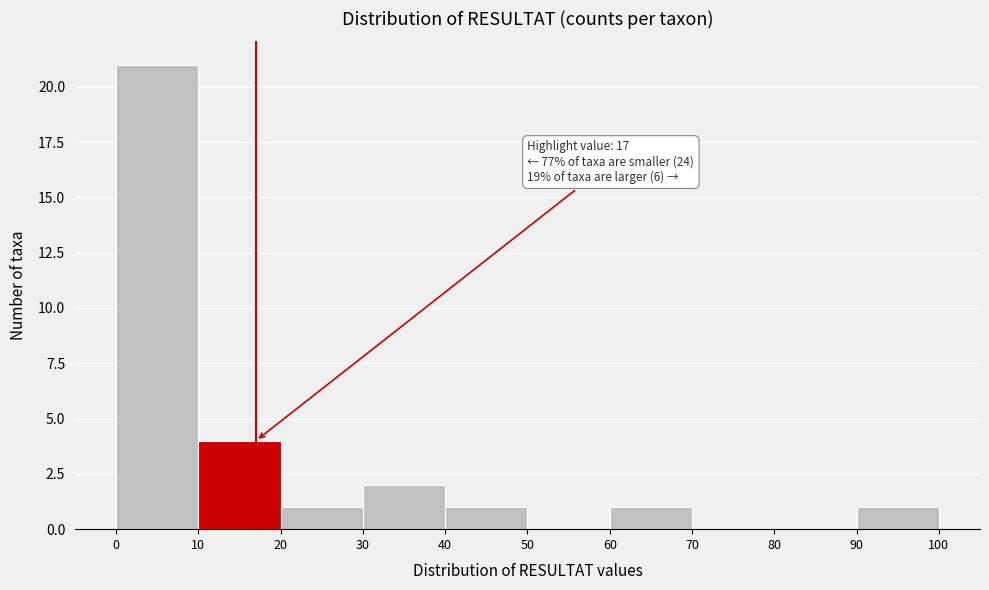

Over which range of the x-axis is the bar tallest?

0 to 10